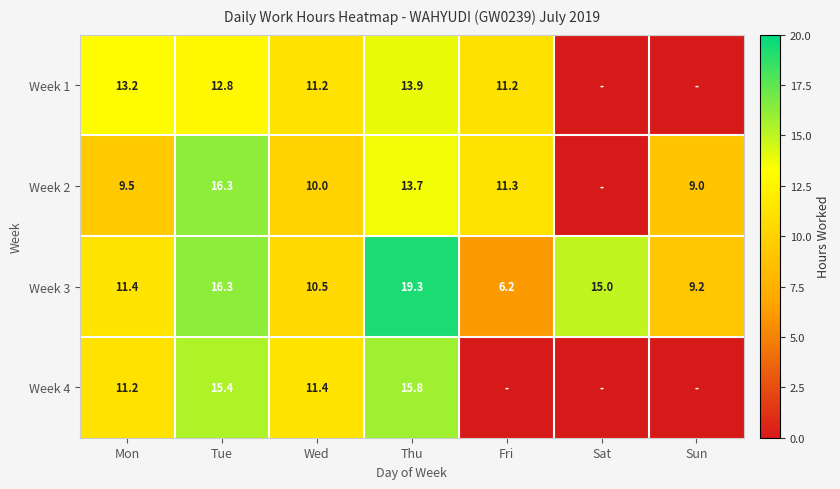

What is the difference between the maximum and minimum values in the Week 3 series?

13.1